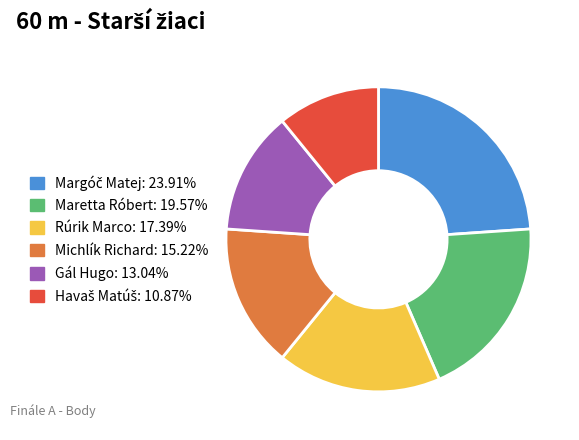

Do Gál Hugo and Rúrik Marco together represent more than half of the pie?

No